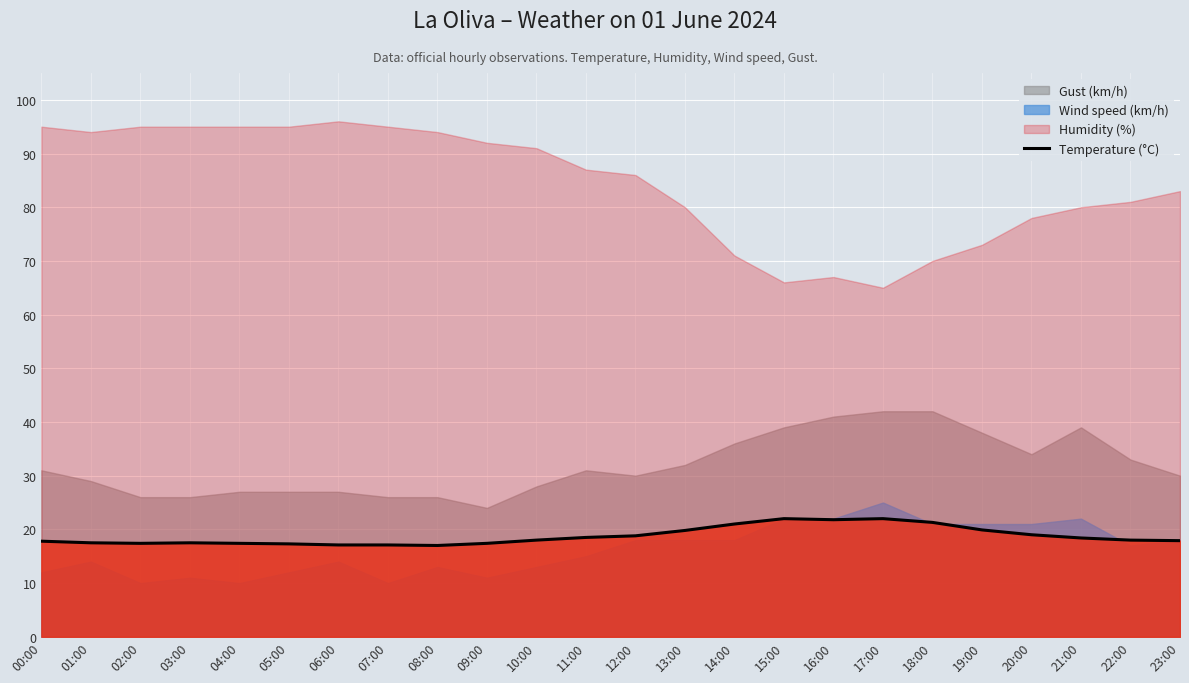

Which label corresponds to the smallest value in the chart?

08:00